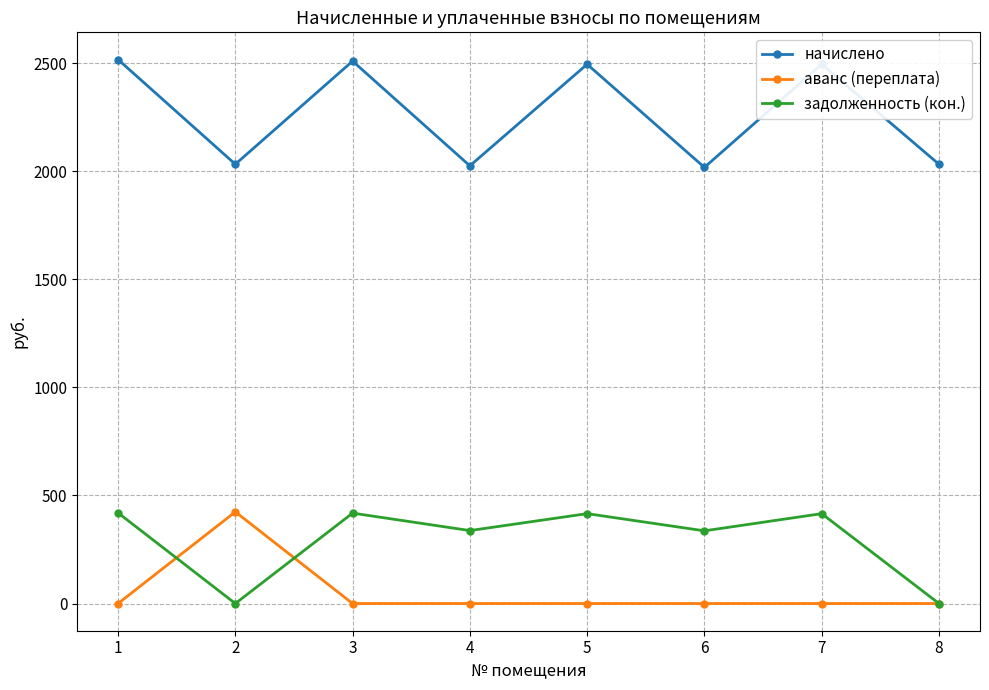

True or false: задолженность (кон.) and начислено cross at least once.

False